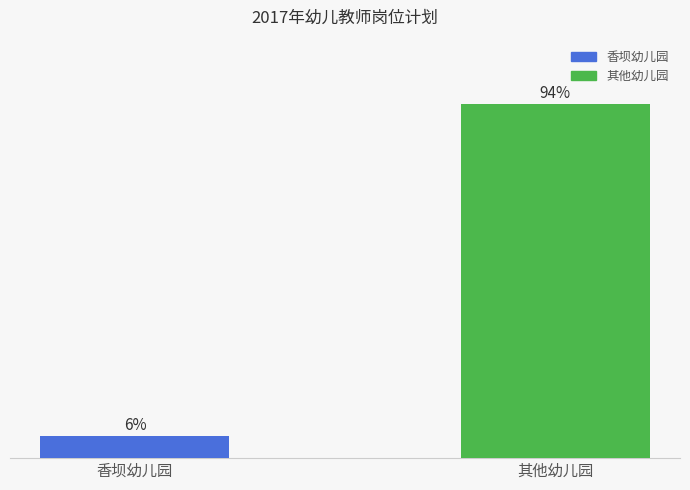

Where is the data nearest to the value 50?

香坝幼儿园